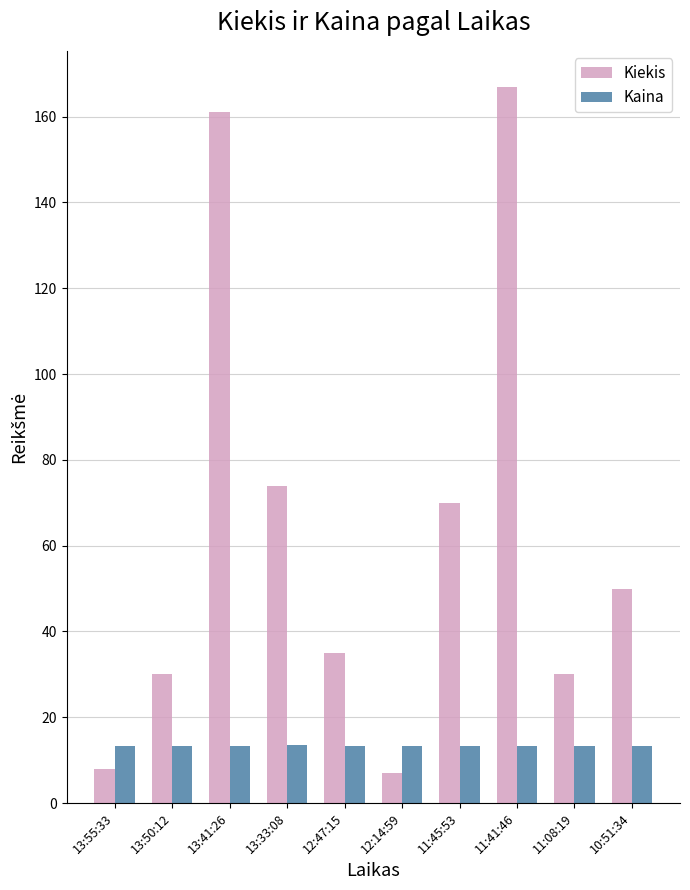

How many bars are there in total?

20